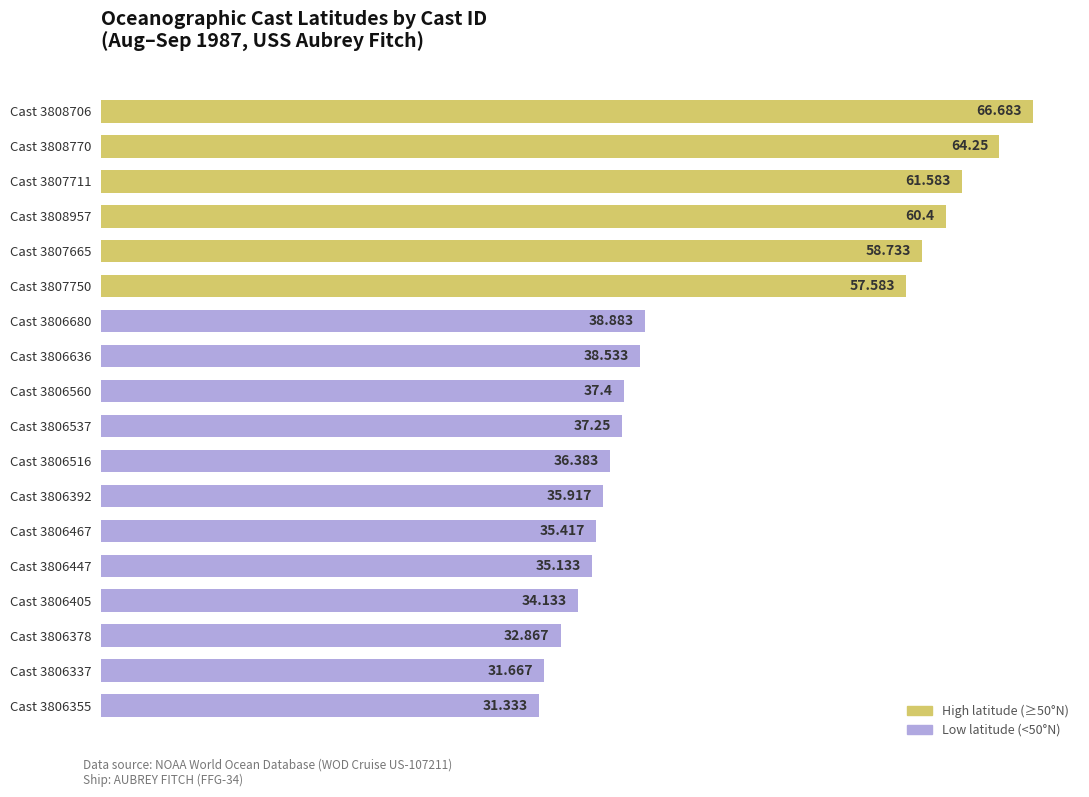

Which has a higher value, Cast 3807665 or Cast 3806378?

Cast 3807665